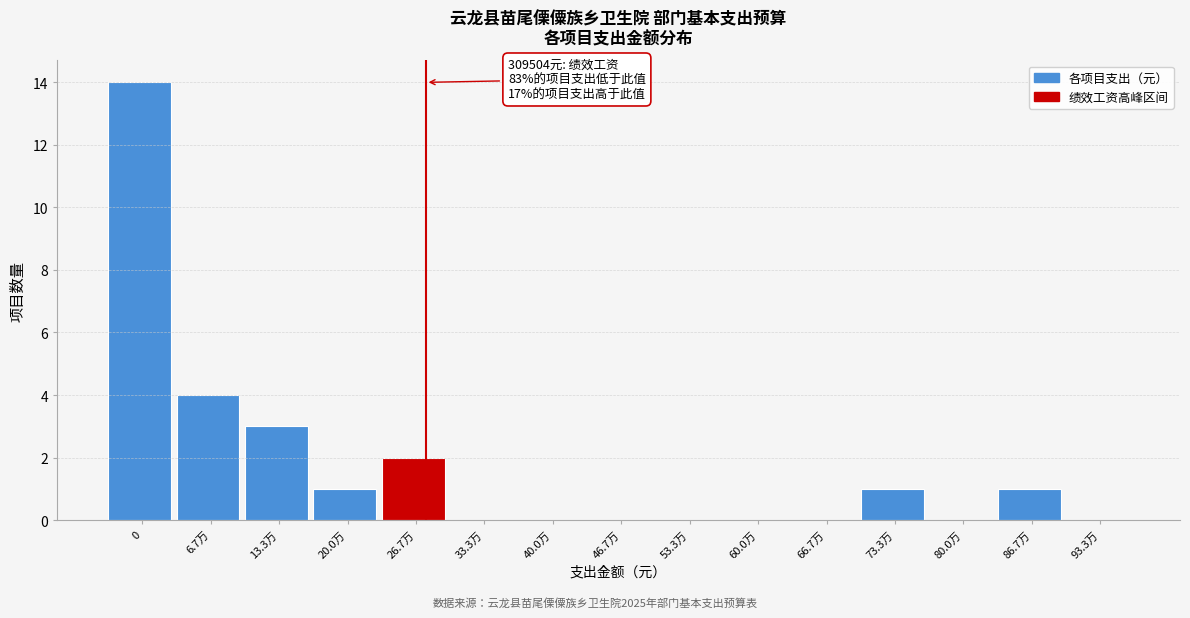

Reading right to left, extract all data points from this chart.

93.3万=0	86.7万=1	80.0万=0	73.3万=1	66.7万=0	60.0万=0	53.3万=0	46.7万=0	40.0万=0	33.3万=0	26.7万=2	20.0万=1	13.3万=3	6.7万=4	0=14